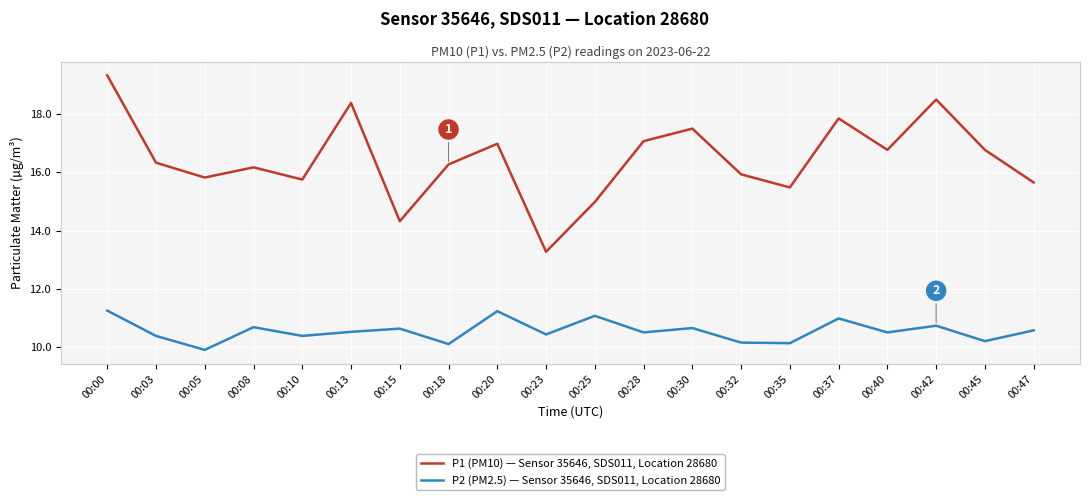

What are all the series names shown in the legend?

P1 (PM10) — Sensor 35646, SDS011, Location 28680, P2 (PM2.5) — Sensor 35646, SDS011, Location 28680